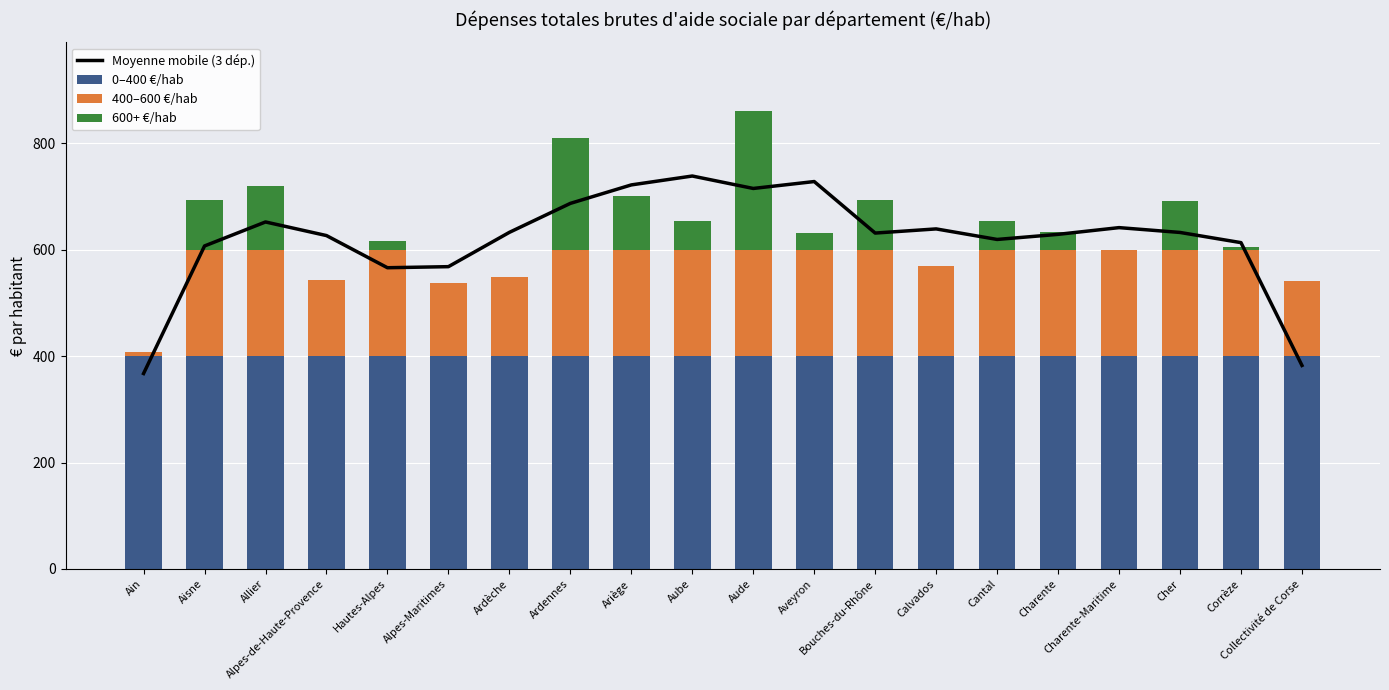

Which label corresponds to the largest value in the chart?

Aube